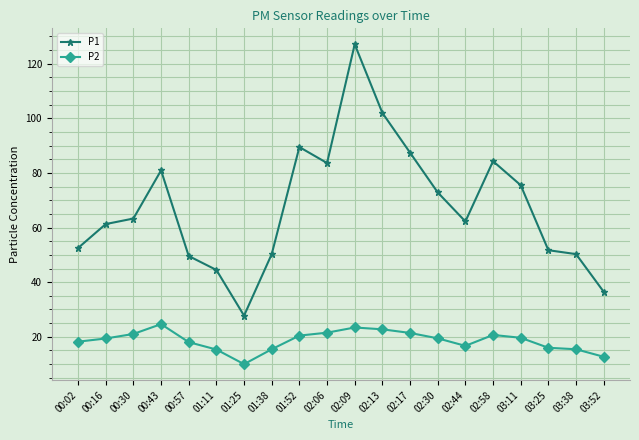

Which series has the largest total across all categories?

P1